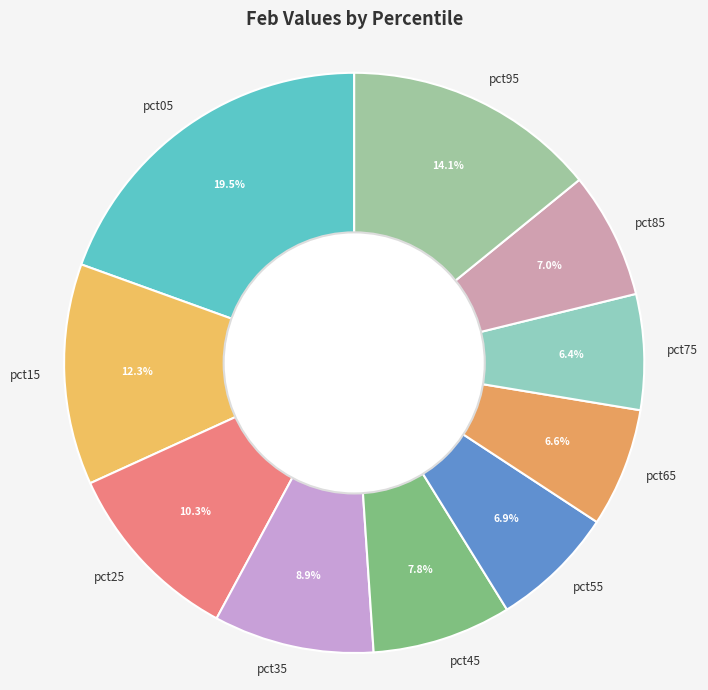

Which slice is the largest?

pct05